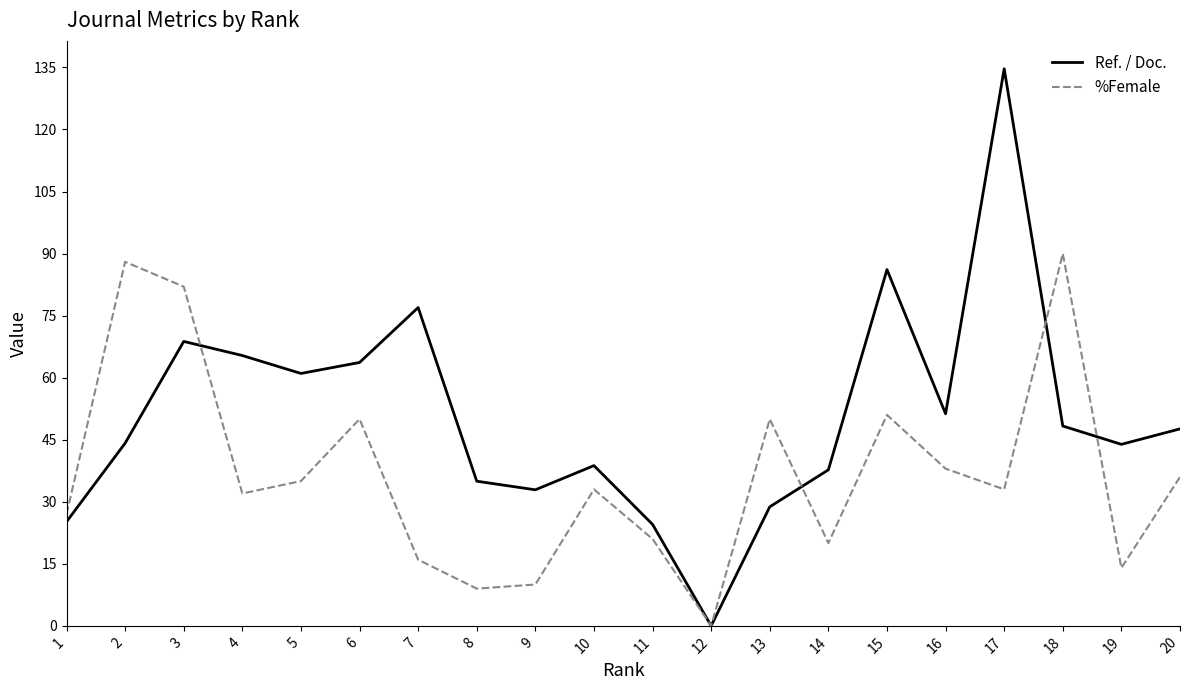

At 3, list the series in order from largest to smallest.

%Female, Ref. / Doc.